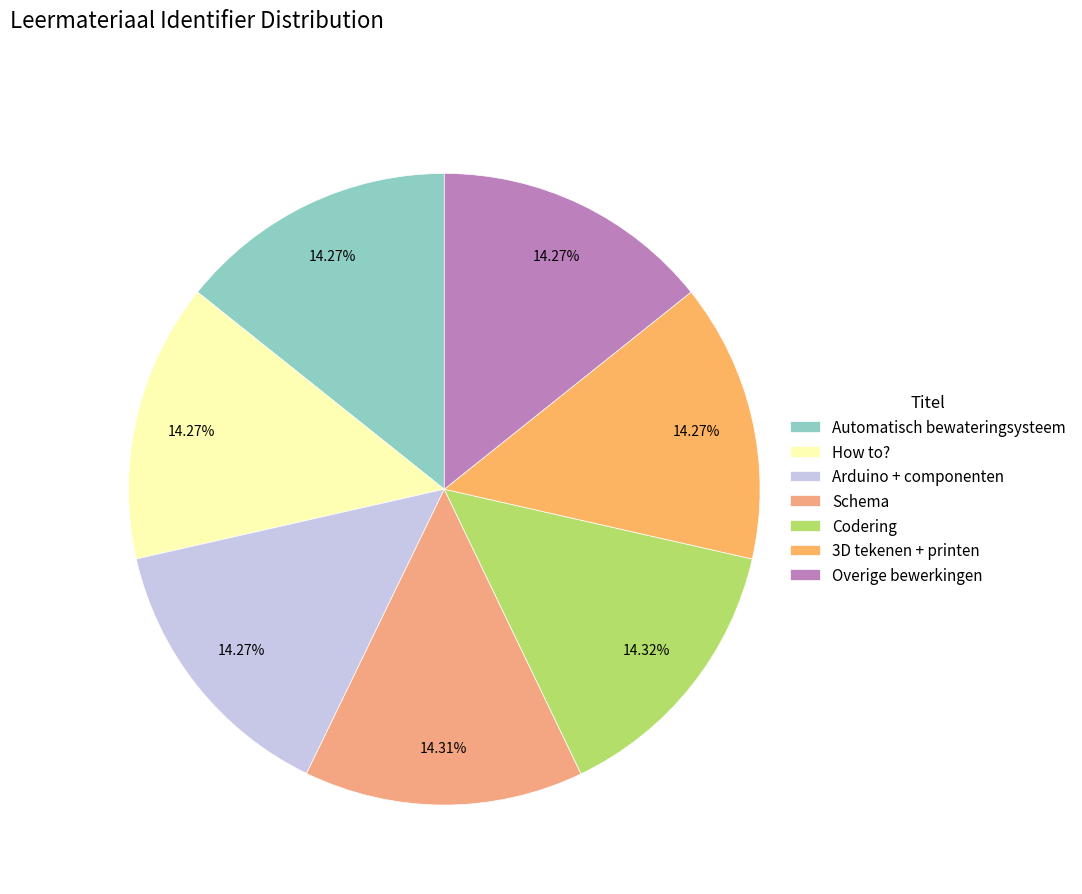

Count the number of slices in the pie.

7